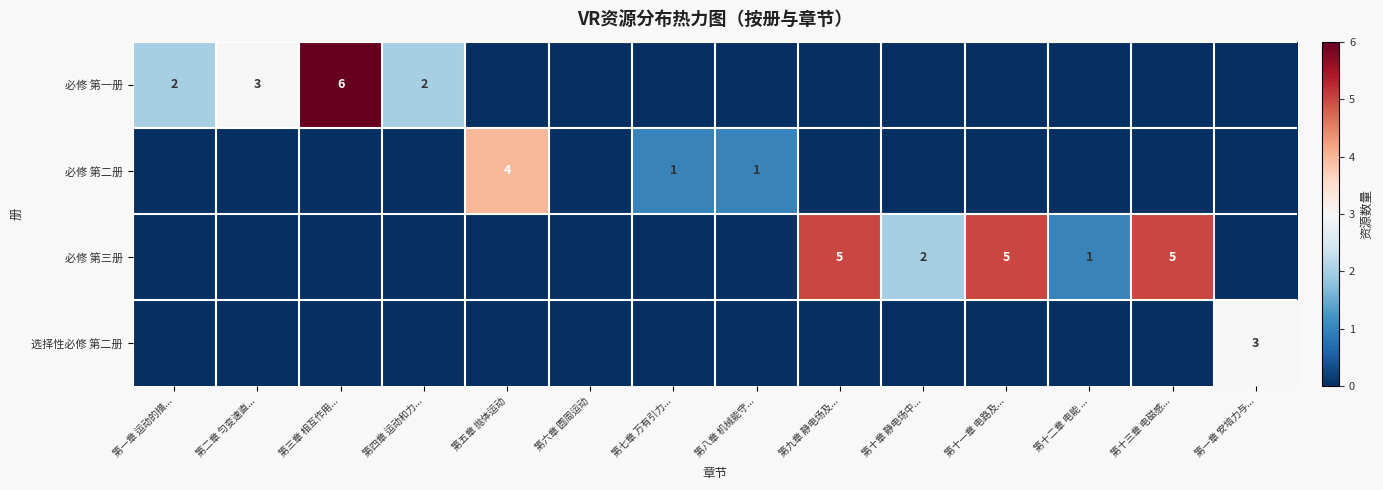

Is it true that 选择性必修 第二册 equals 5 at 第一章 安培力与...?

False